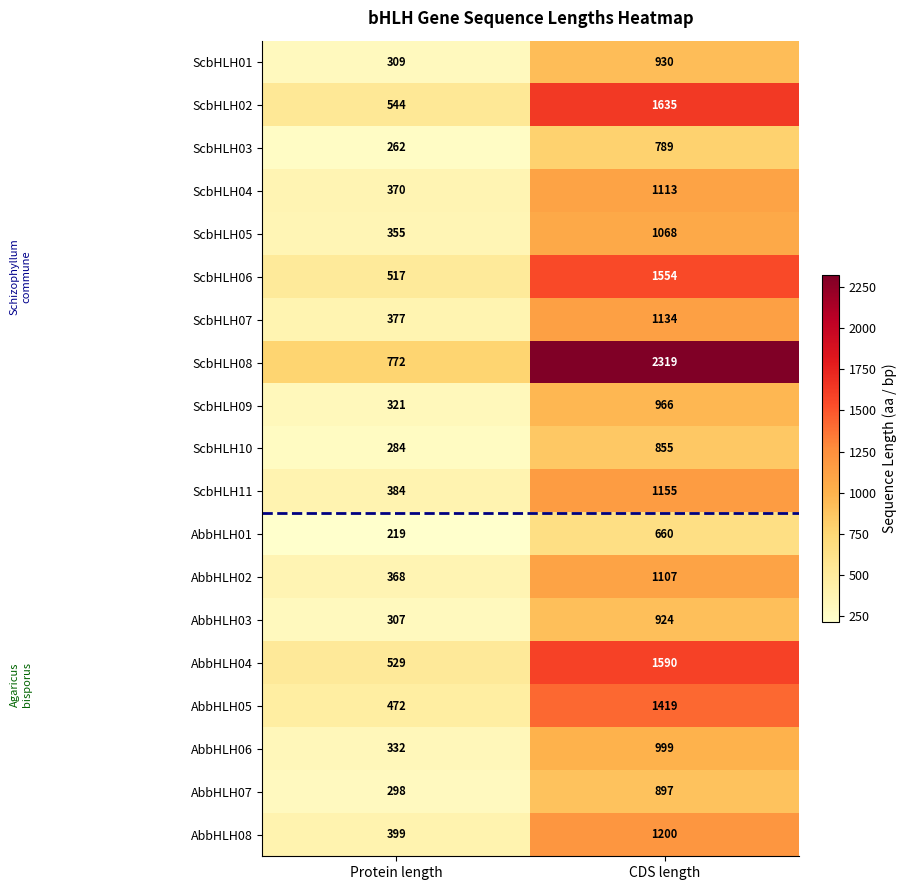

Which series has the largest total across all categories?

ScbHLH08